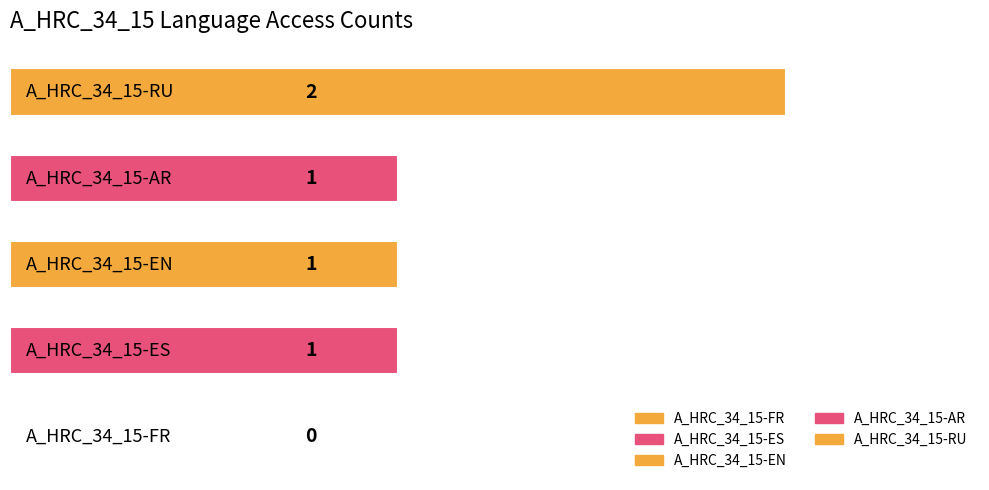

How many values are between 1 and 2?

4